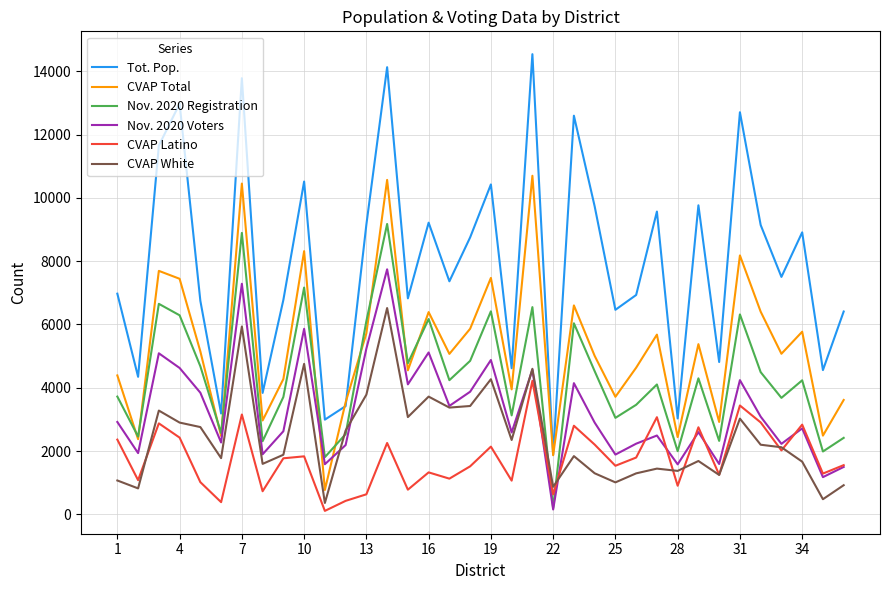

In Nov. 2020 Registration, how many points are higher than both neighbors (excluding endpoints)?

12